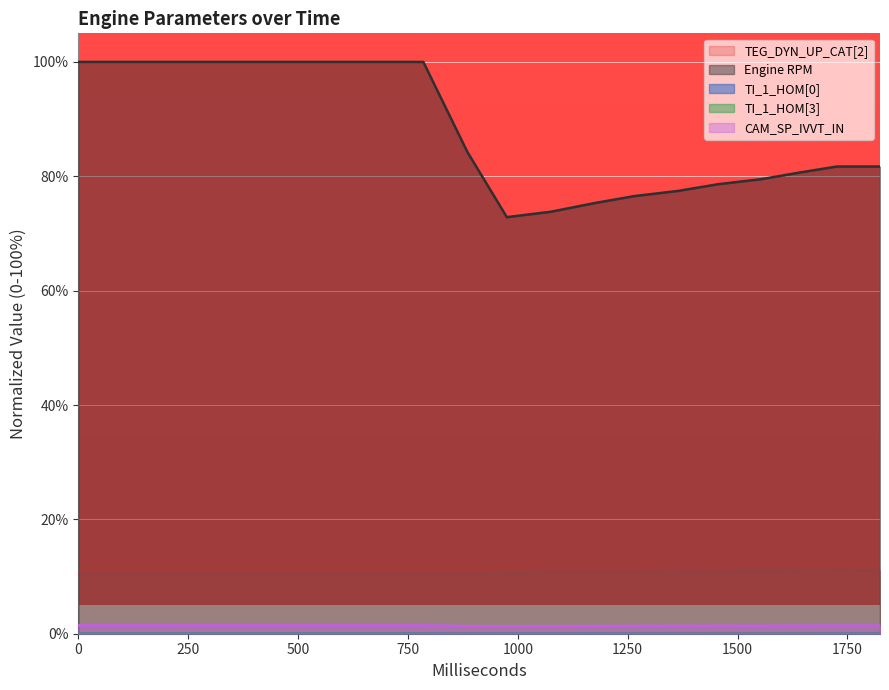

What are all the series names shown in the legend?

TEG_DYN_UP_CAT[2], Engine RPM, TI_1_HOM[0], TI_1_HOM[3], CAM_SP_IVVT_IN